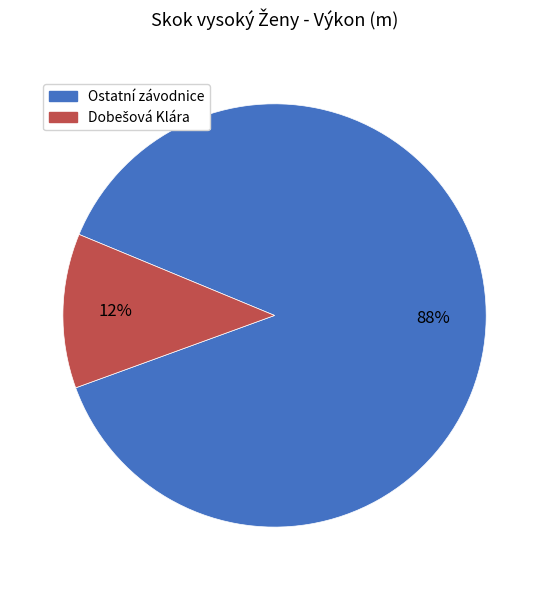

Is there any slice that represents more than half of the pie?

Yes